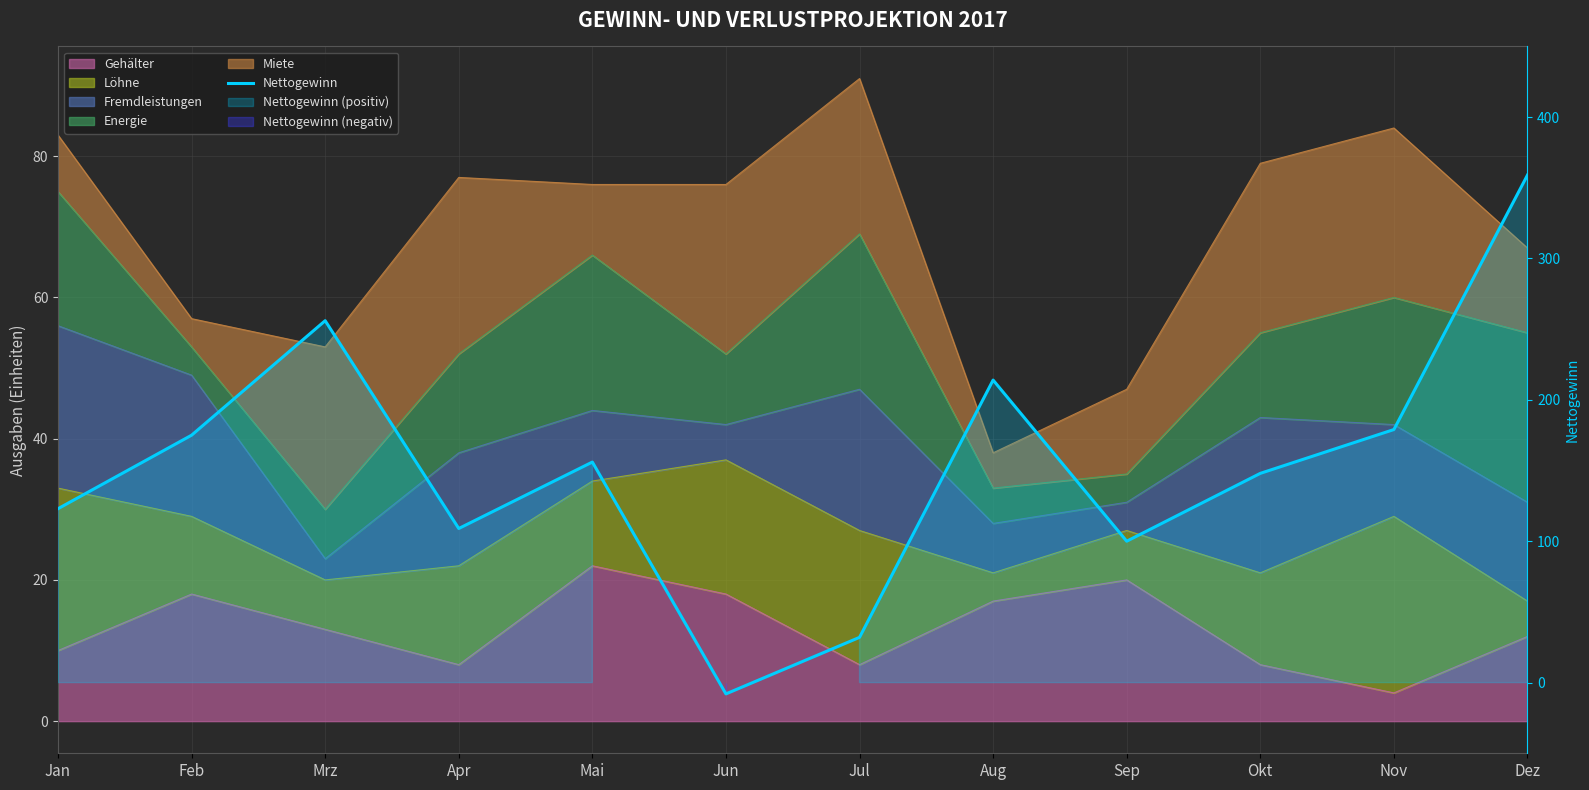

What is the change in value from Apr to Okt?

+39